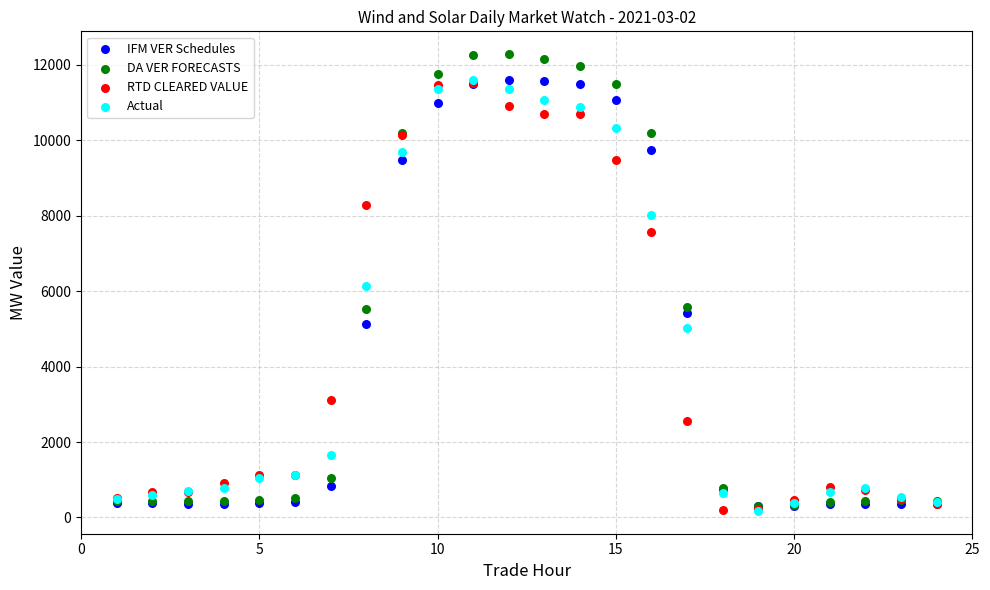

In the IFM VER Schedules series, what Y value is closest to 5941?

5412.2